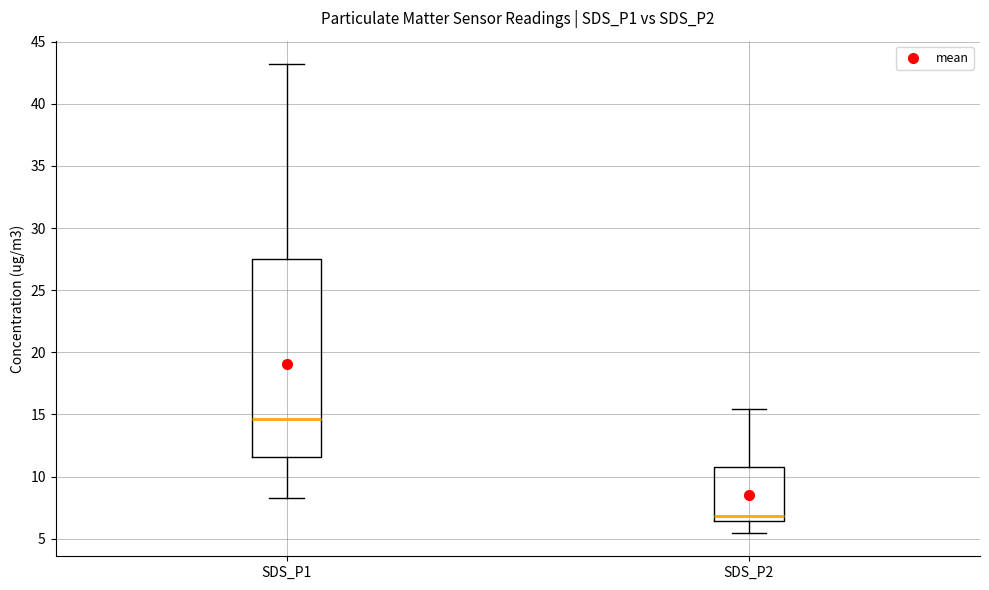

Reading left to right, transcribe this box plot: for each box, give where its median line is, the range the box spans, and where its two whiskers end, as read against the y-axis. The values are not printed on the chart, so give them approximately, as read against the axis.

SDS_P1: median 14.5, box 11.5 to 27.5, whiskers 8.5 to 43.0
SDS_P2: median 7.0, box 6.5 to 10.5, whiskers 5.5 to 15.5